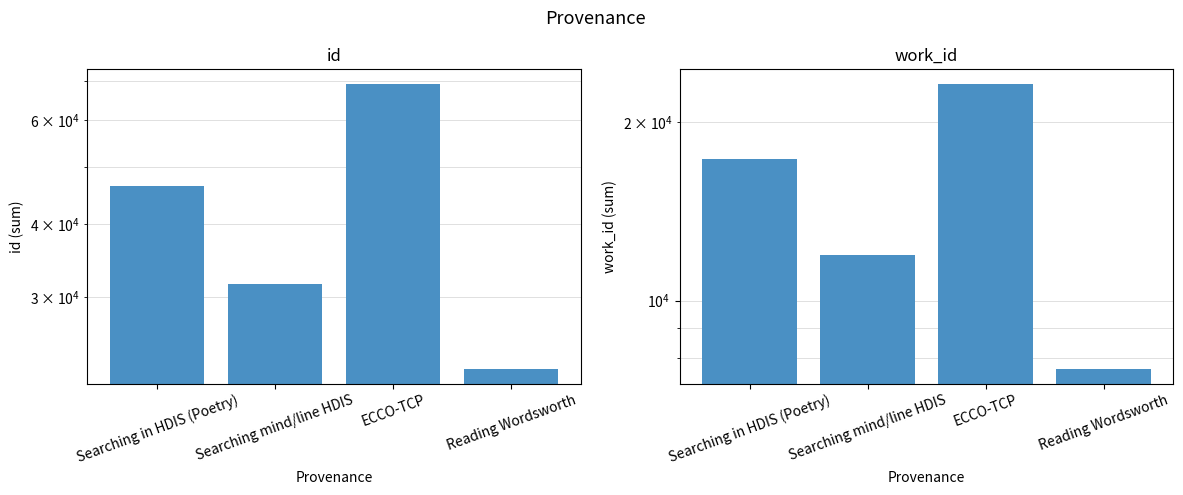

Is the value of work_id at ECCO-TCP greater than the value of id at Searching in HDIS (Poetry)?

No